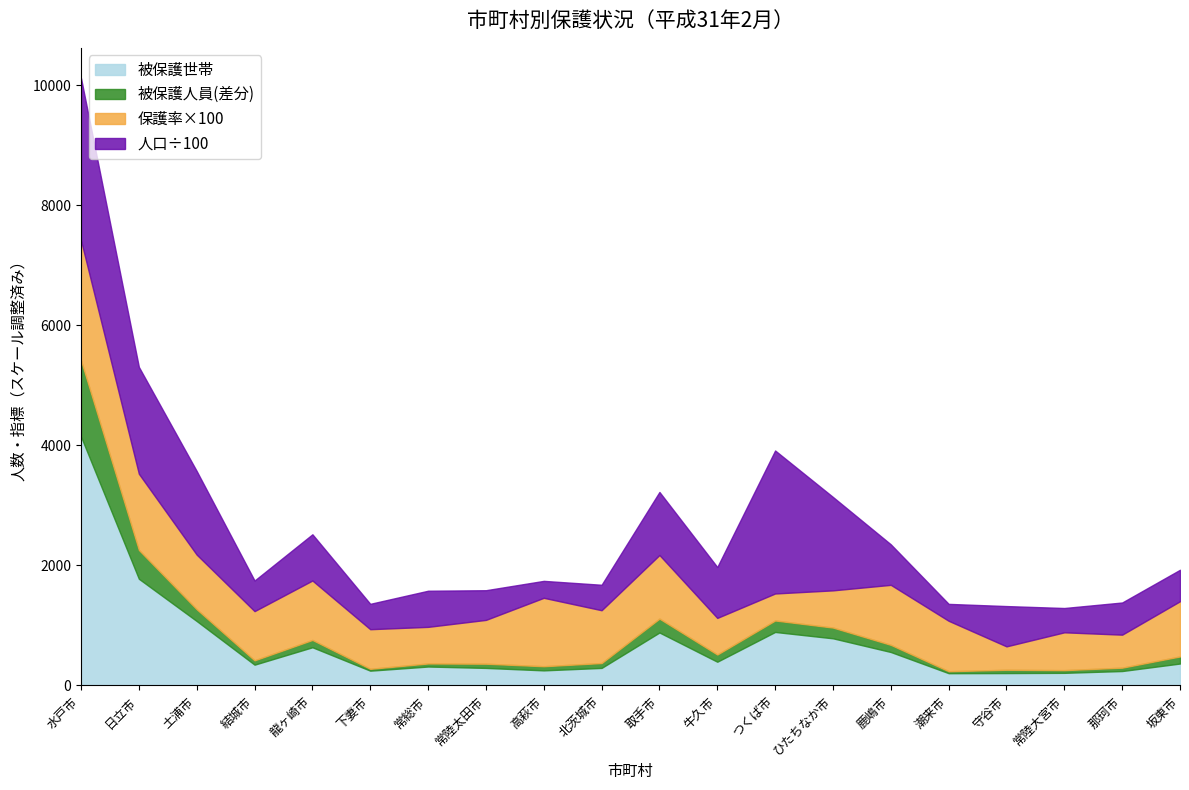

The 人口 series shows 351865.9 at つくば市. True or false?

False